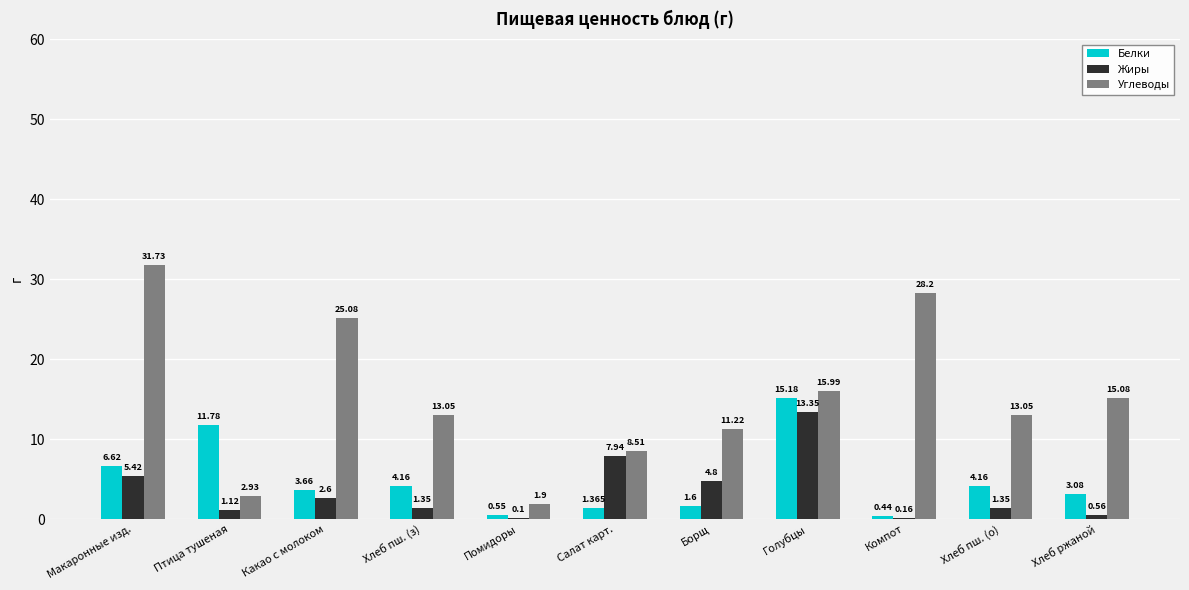

Is it true that Жиры equals 4.8 at Борщ?

True